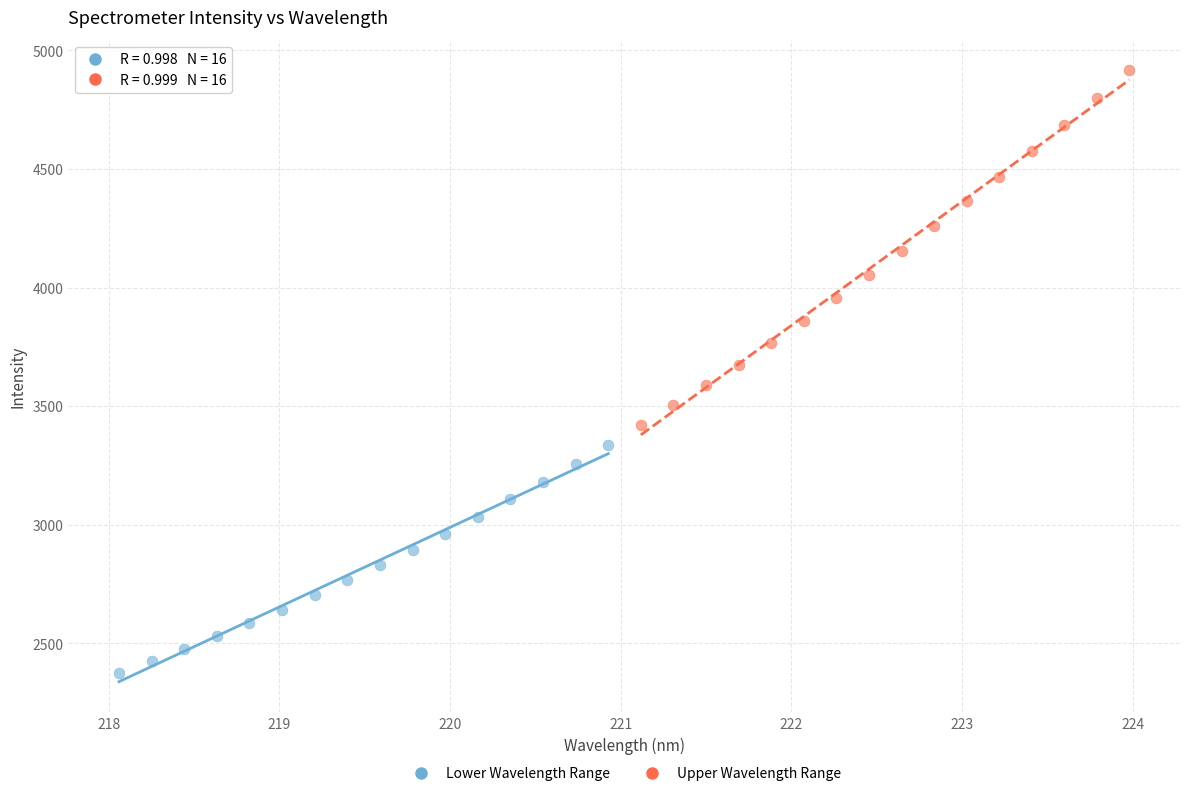

Which series has the widest spread of Y values?

Upper Wavelength Range